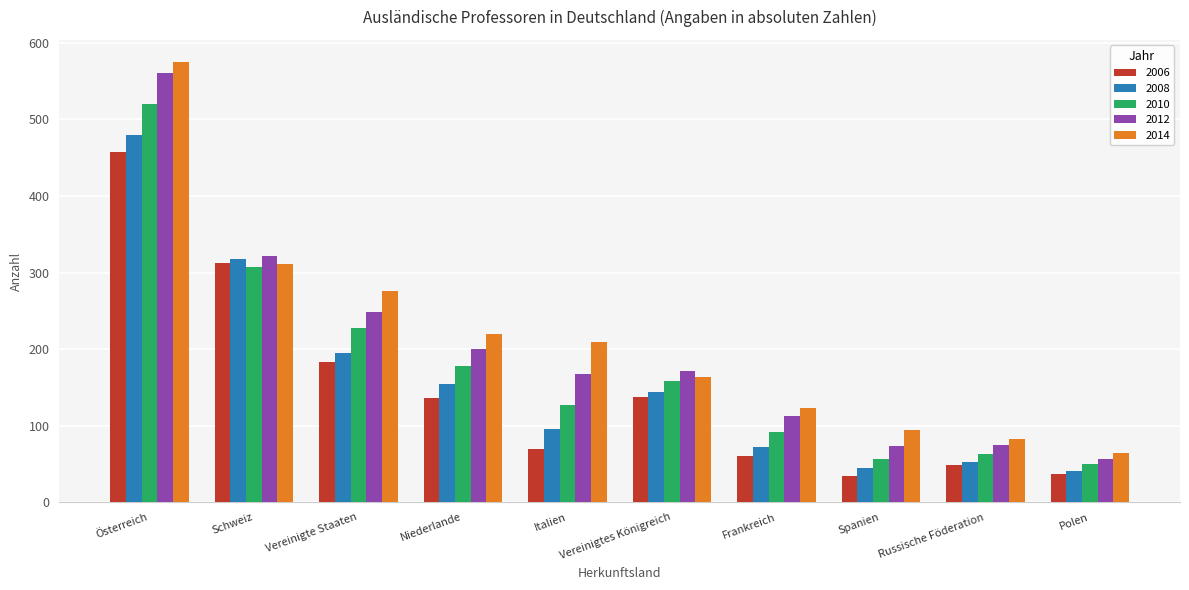

What is the difference between the 2014 values at Frankreich and Vereinigtes Königreich?

41